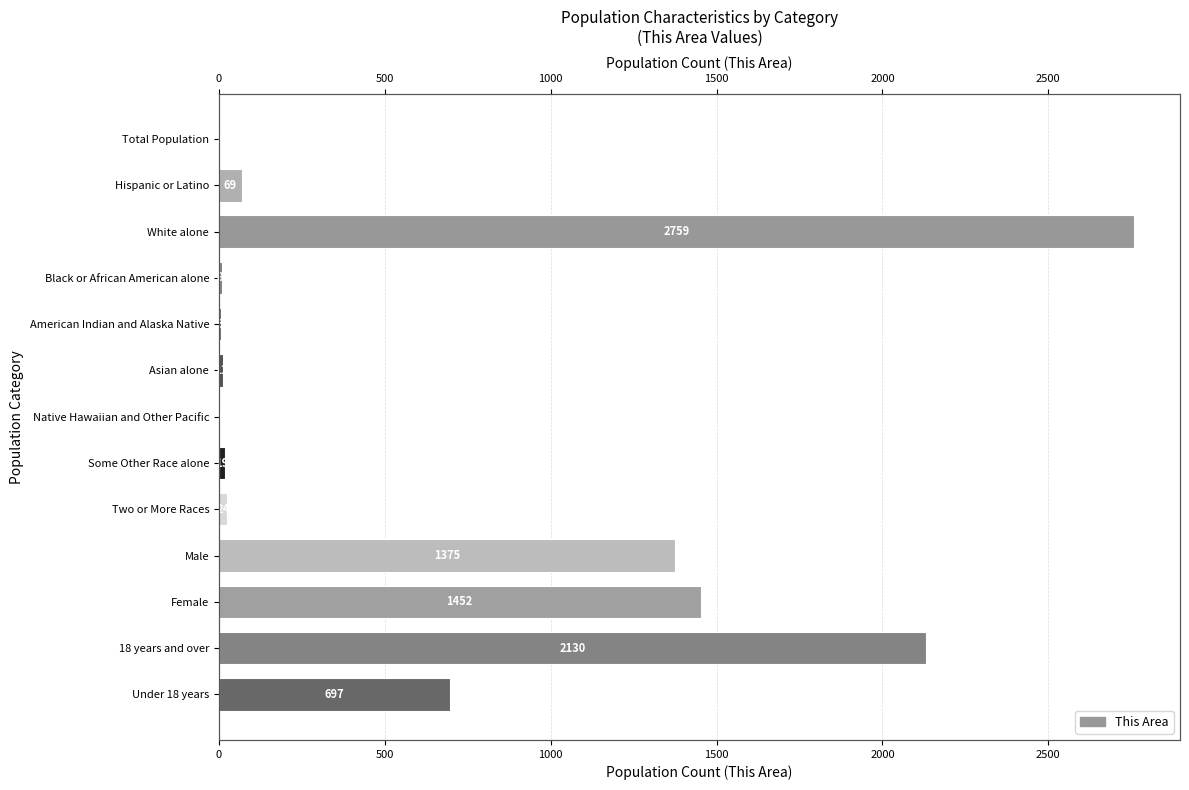

What is the greatest value displayed?

2759